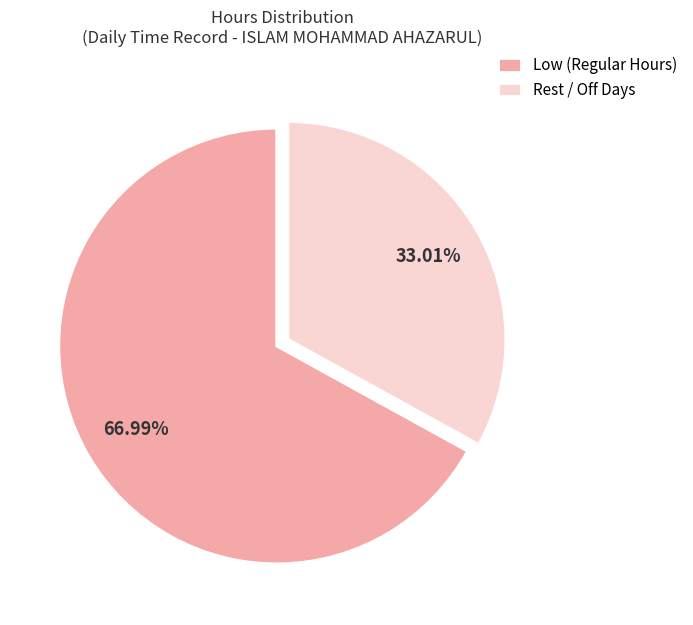

Between Rest / Off Days and Low (Regular Hours), which is larger?

Low (Regular Hours)